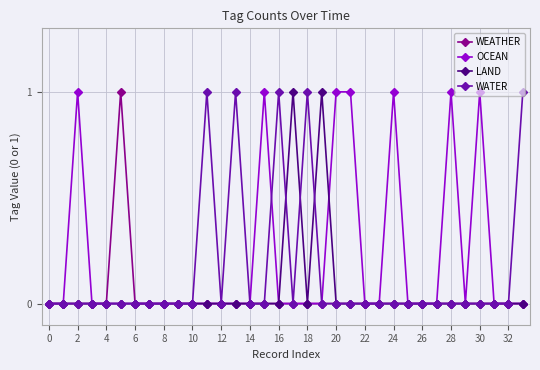

List the series in order of their overall mean, highest first.

OCEAN, WATER, LAND, WEATHER